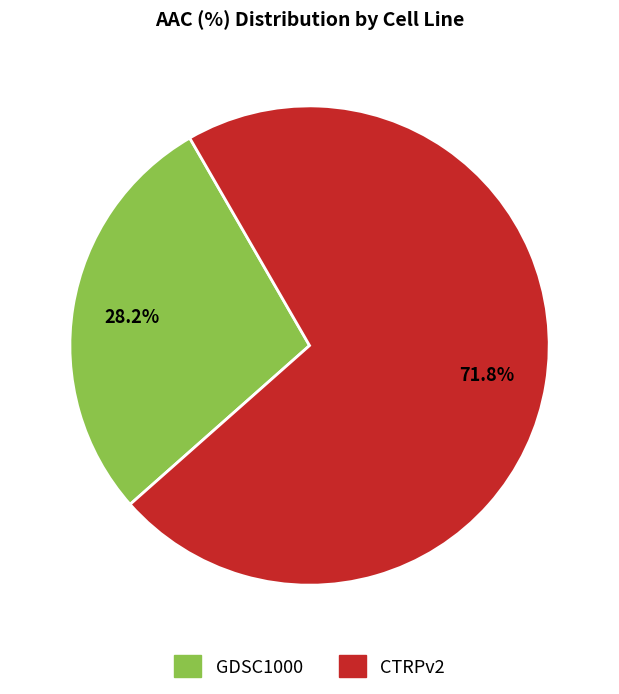

Which category has the biggest portion of the pie?

CTRPv2